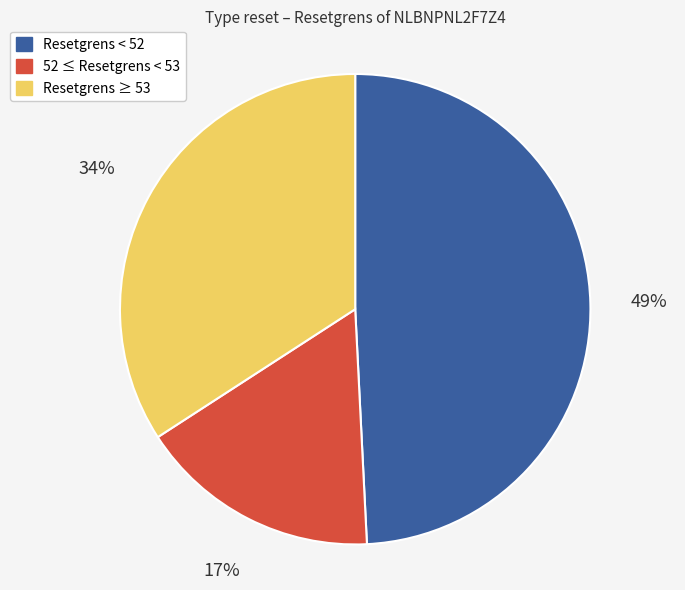

What is the smallest slice in the pie chart?

52 ≤ Resetgrens < 53